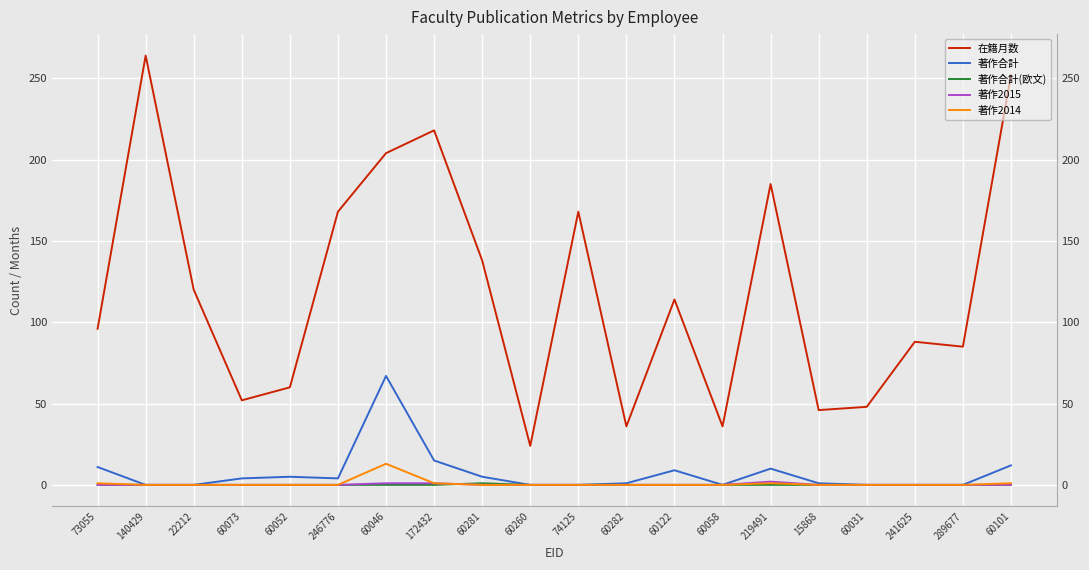

How many data points does each series have?

20